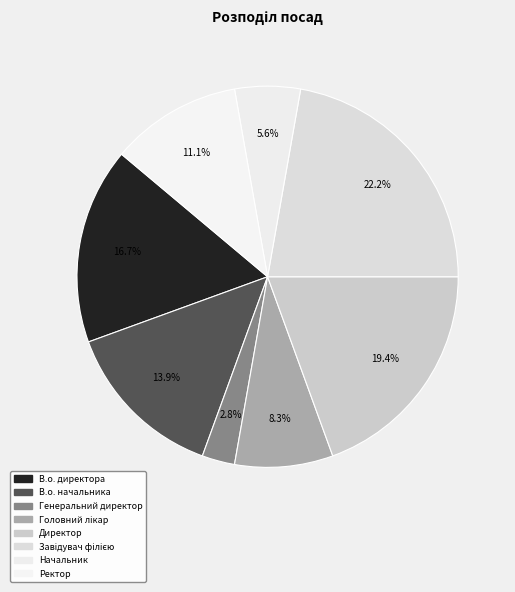

What percentage do В.о. директора and Начальник together represent?

22.2%